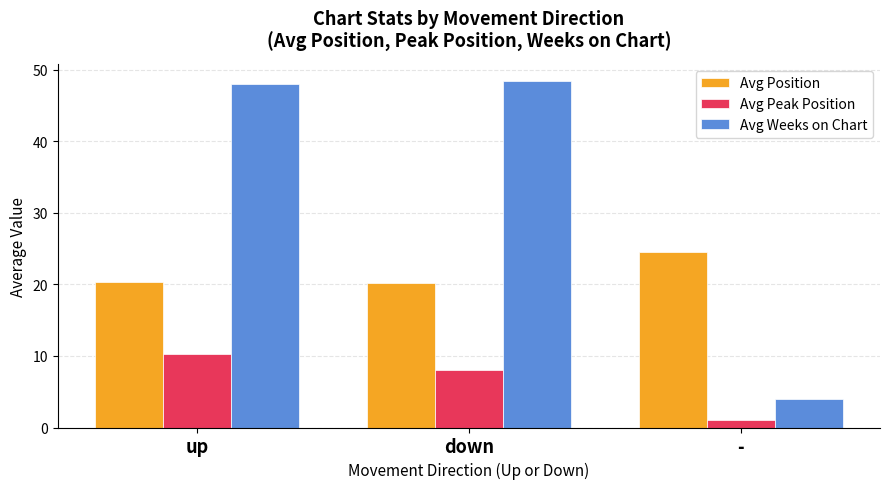

Rank the series by their maximum value, from lowest to highest.

Avg Peak Position, Avg Position, Avg Weeks on Chart